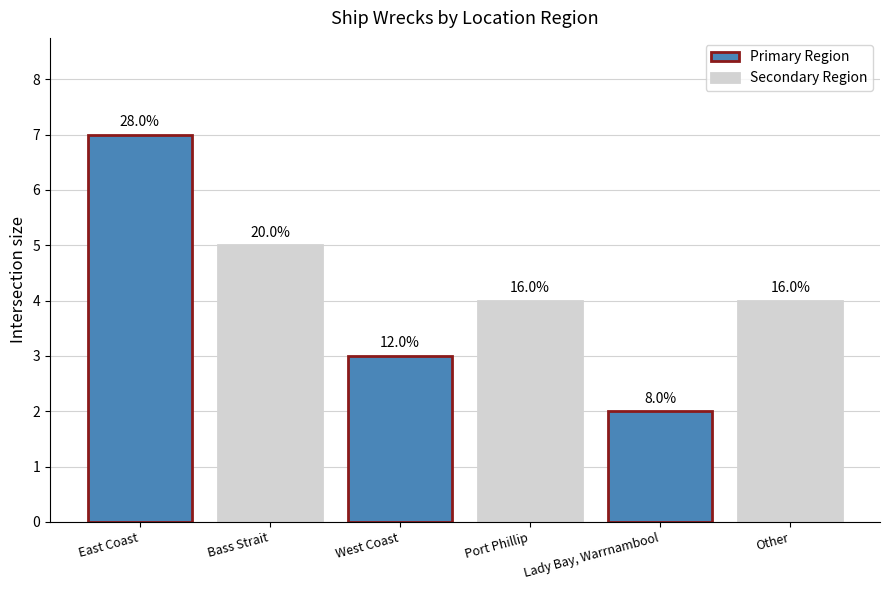

How many bars are there in total?

6